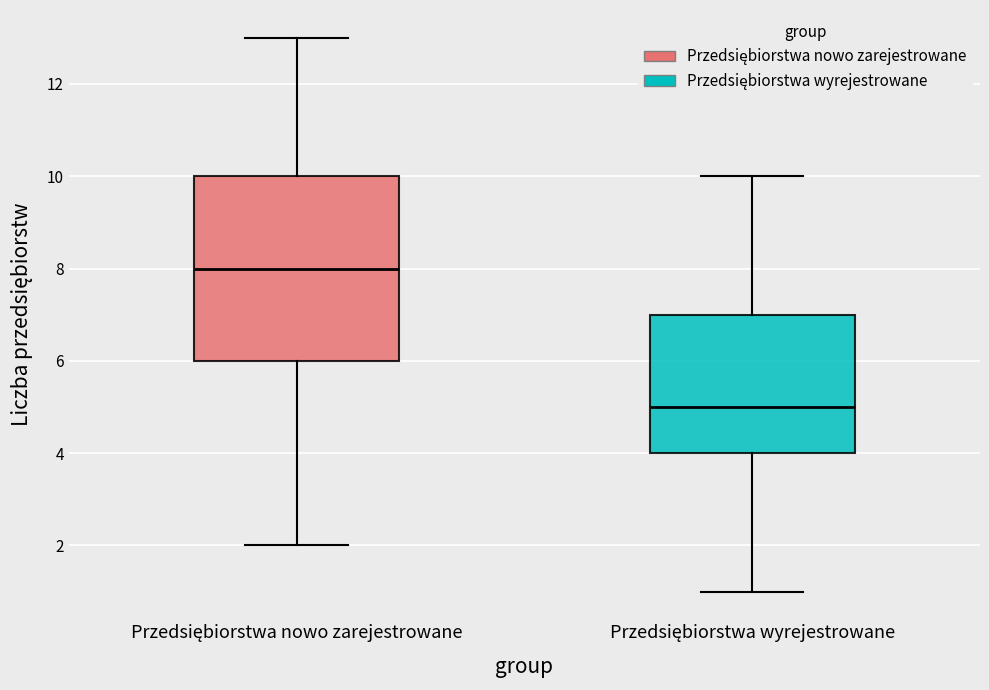

Reading left to right, read every box against the y-axis: the position of its median line, the range the box covers, and the ends of its whiskers. The values are not printed on the chart, so give them approximately, as read against the axis.

Przedsiębiorstwa nowo zarejestrowane: median 8, box 6 to 10, whiskers 2 to 13
Przedsiębiorstwa wyrejestrowane: median 5, box 4 to 7, whiskers 1 to 10